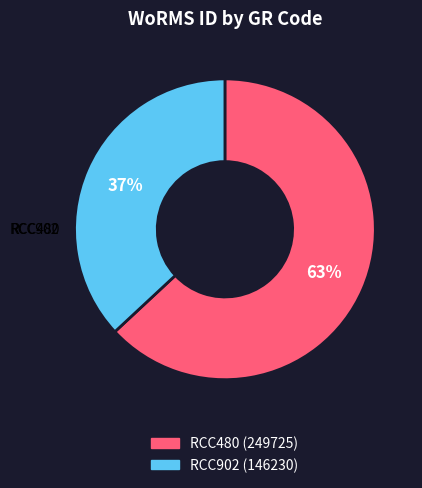

Which slice represents more than half of the pie?

RCC480